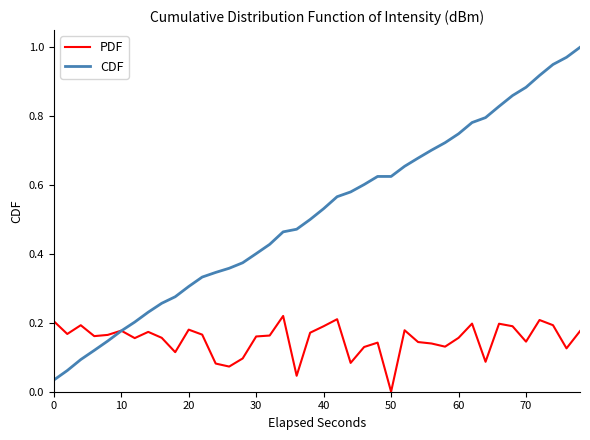

List the series in order of their peak value, highest first.

CDF, PDF